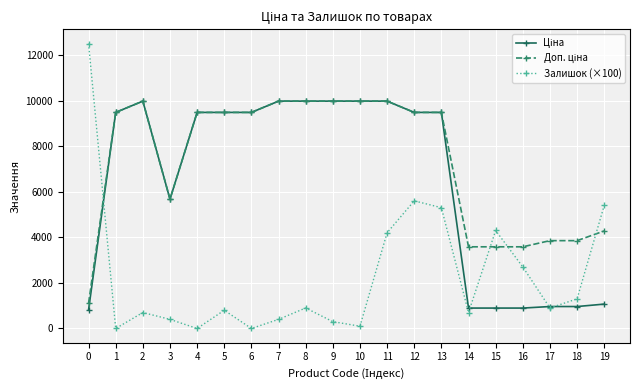

Does the chart have visible grid lines?

Yes